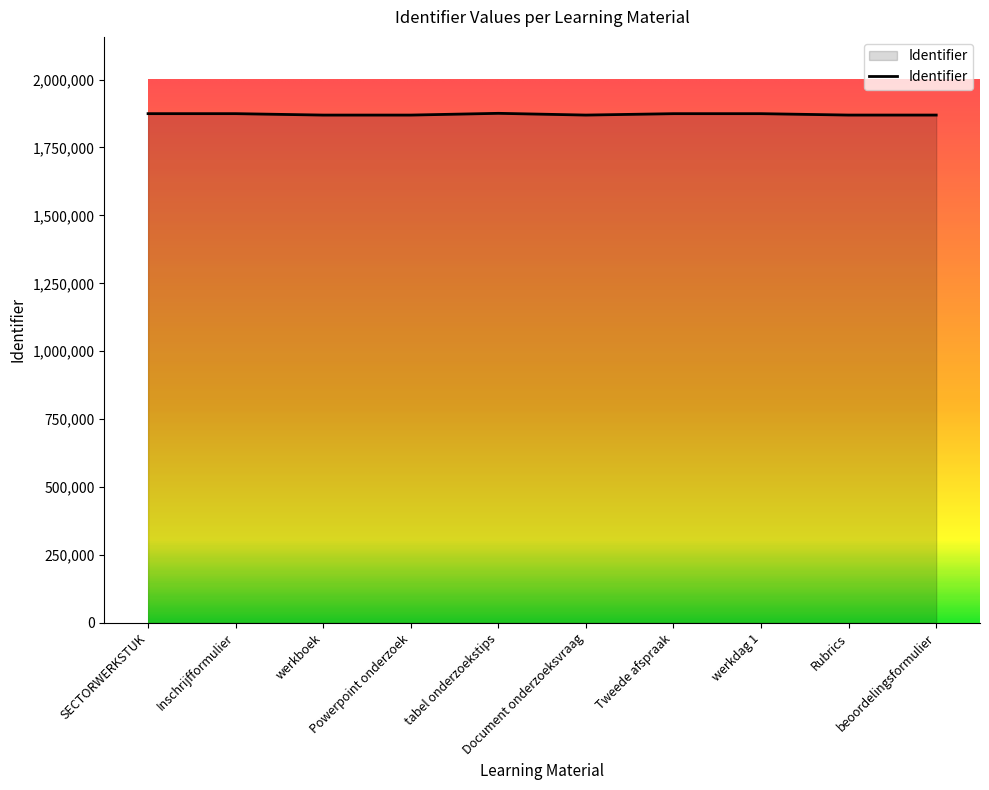

How many lines are shown in the chart?

1